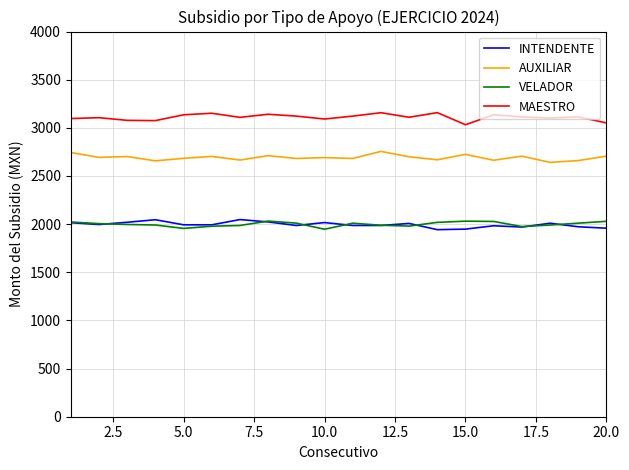

What is the lowest value of the MAESTRO series?

3032.4